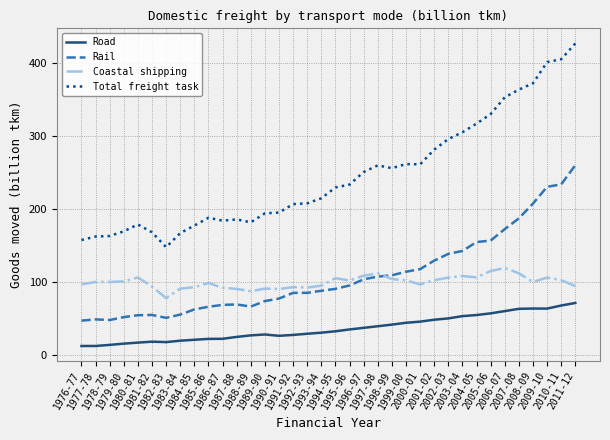

Which series has the largest total across all categories?

Total freight task